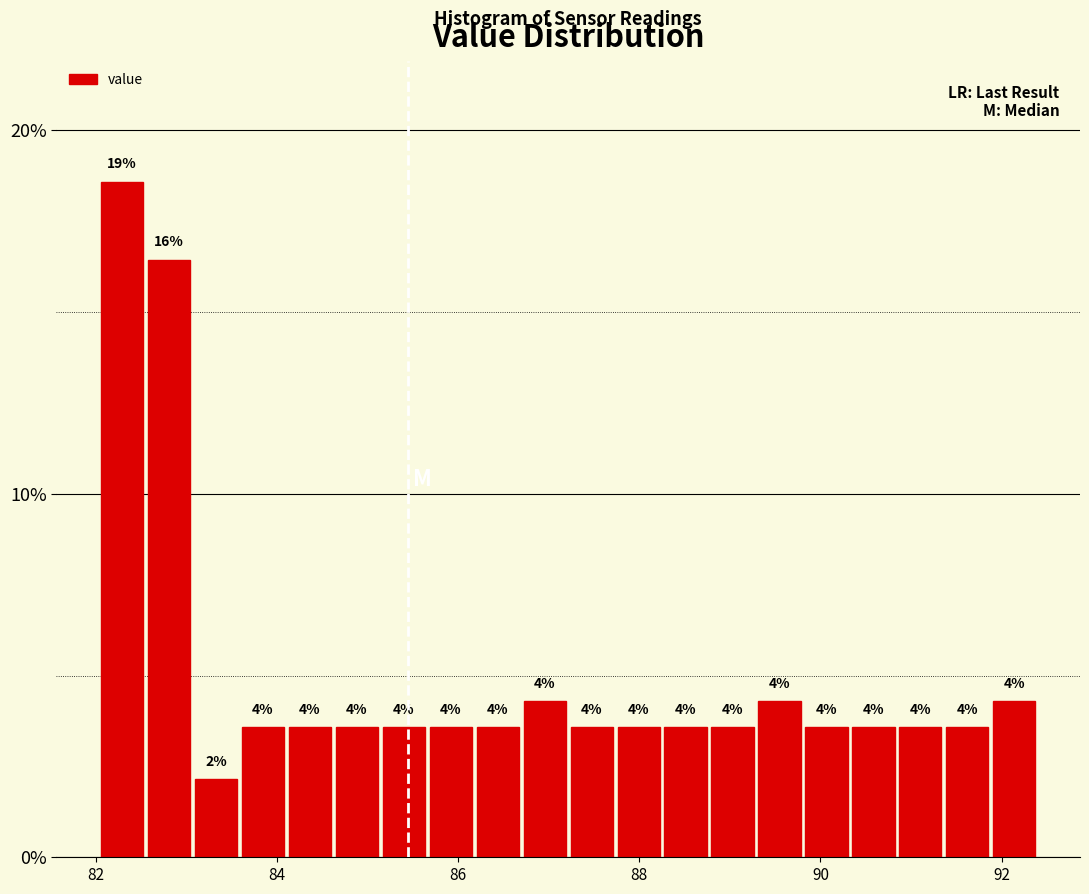

Read against the x-axis, roughly where is the centre of the tallest bar?

82.2